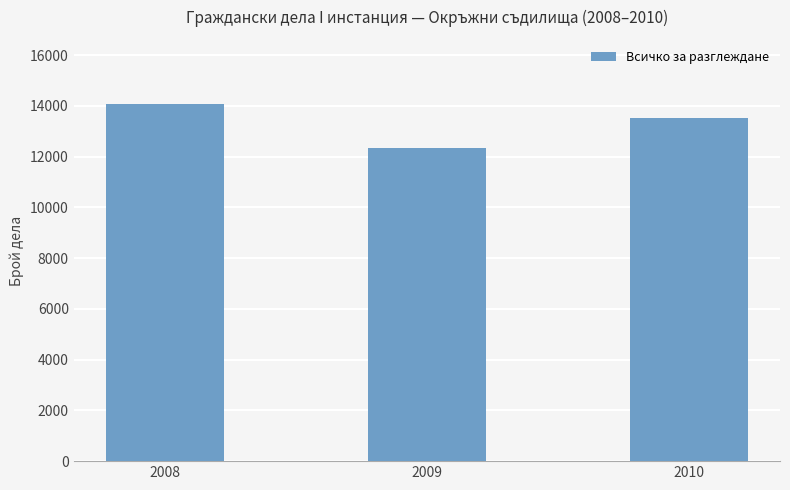

Reading left to right, extract all data points from this chart.

14064	12325	13502